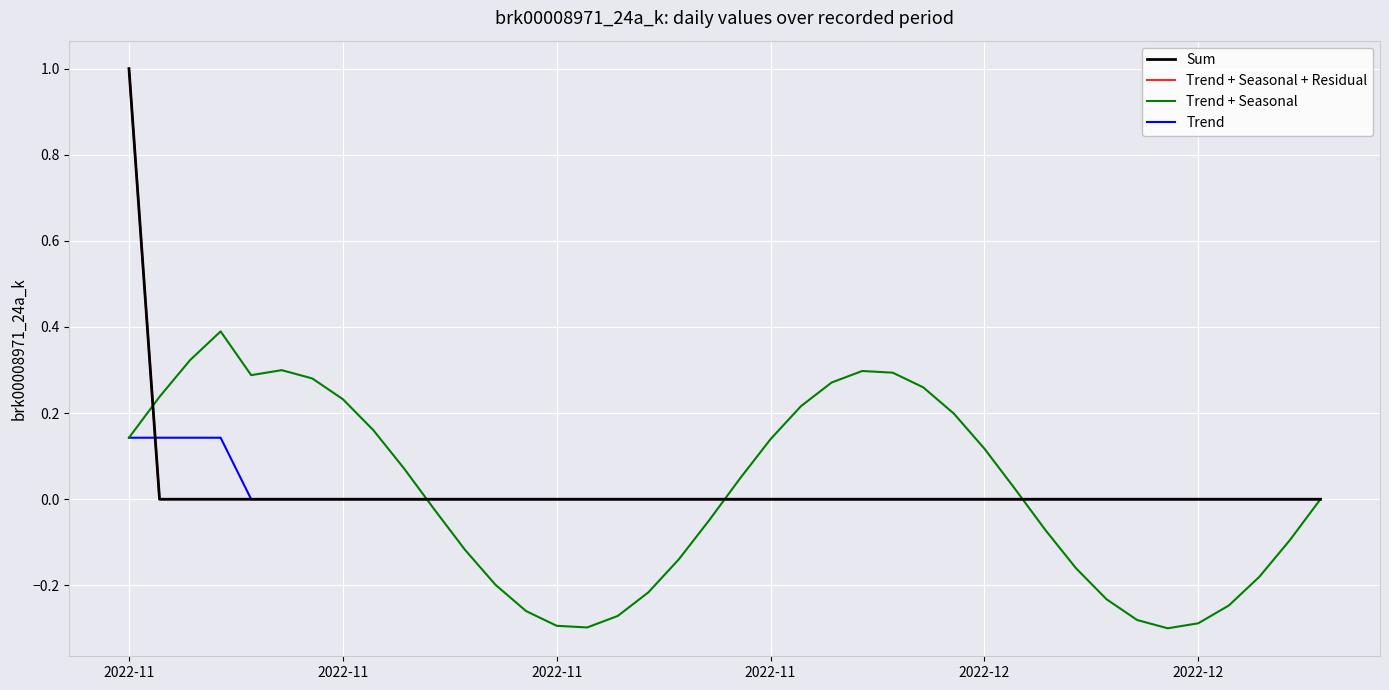

Is this an area chart (filled region under the line)?

No